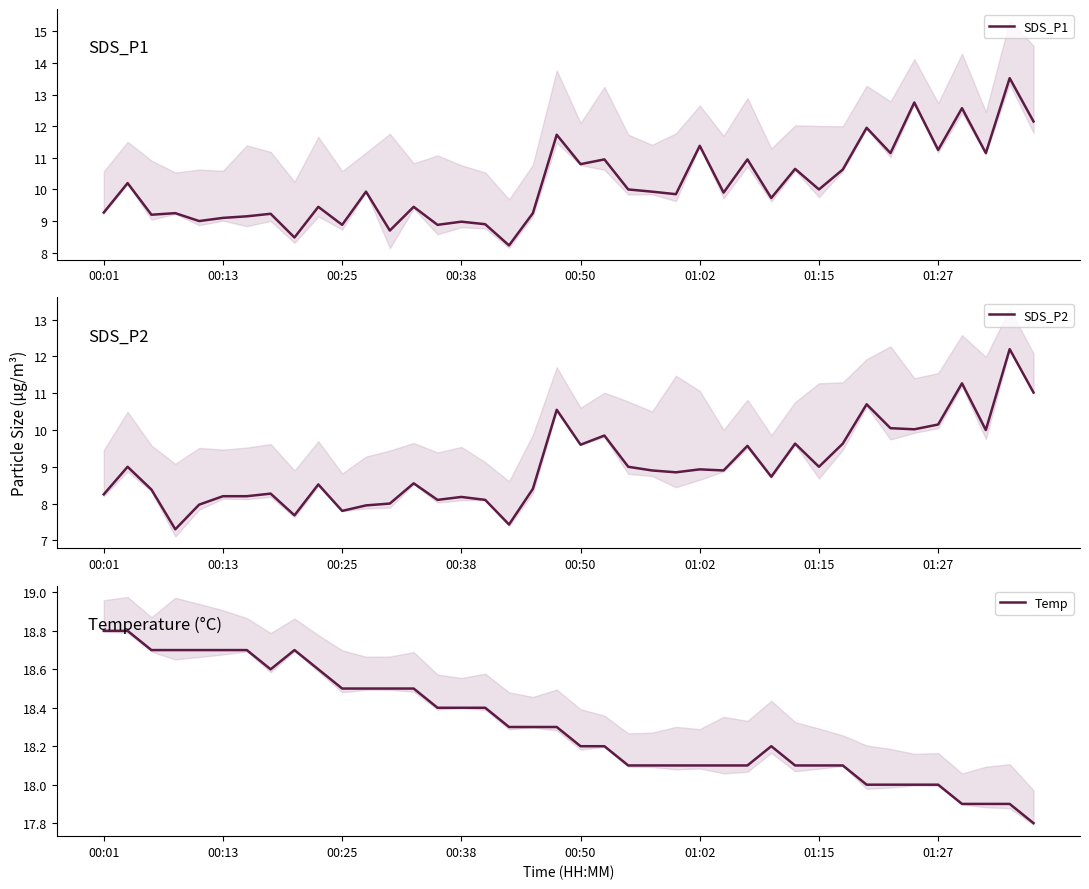

Is this an area chart (filled region under the line)?

No